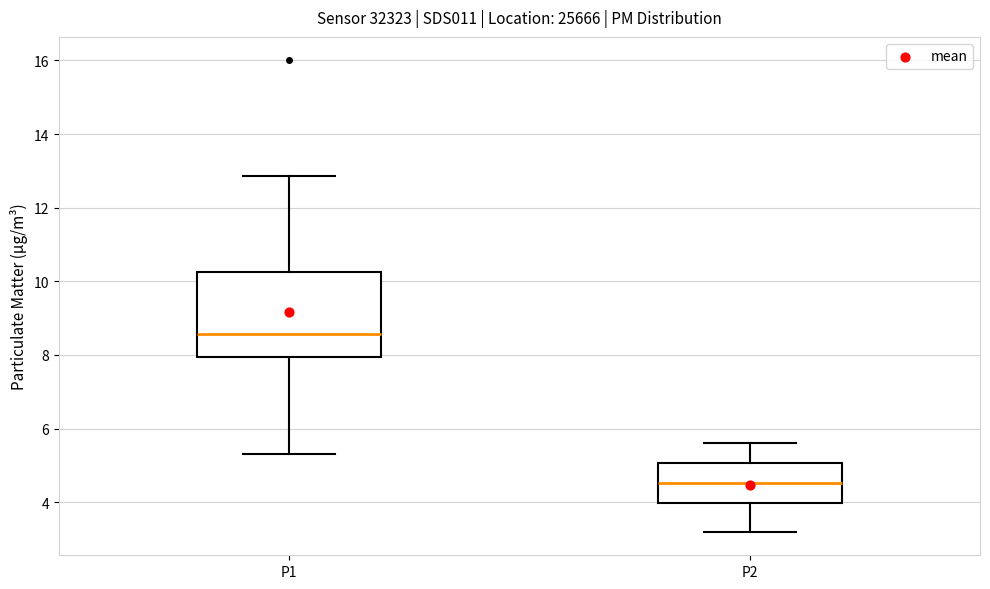

Reading left to right, transcribe this box plot: for each box, give where its median line is, the range the box spans, and where its two whiskers end, as read against the y-axis. The values are not printed on the chart, so give them approximately, as read against the axis.

P1: median 8.6, box 8.0 to 10.2, whiskers 5.4 to 12.8
P2: median 4.6, box 4.0 to 5.0, whiskers 3.2 to 5.6